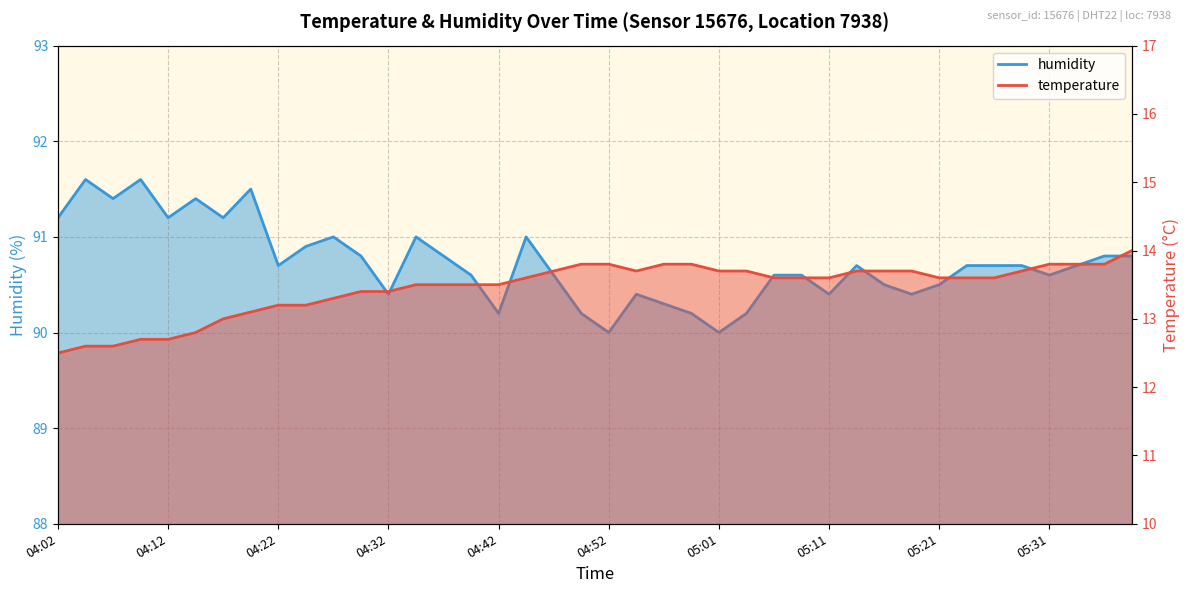

What is the difference between the temperature values at 04:27 and 04:10?

0.6